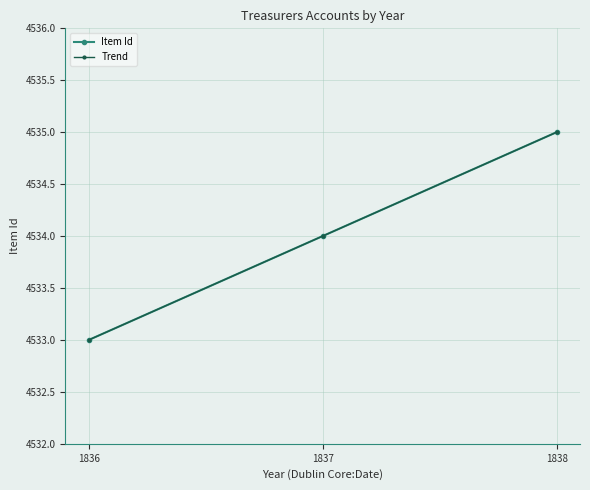

At which label is Trend closest to 4534?

1837